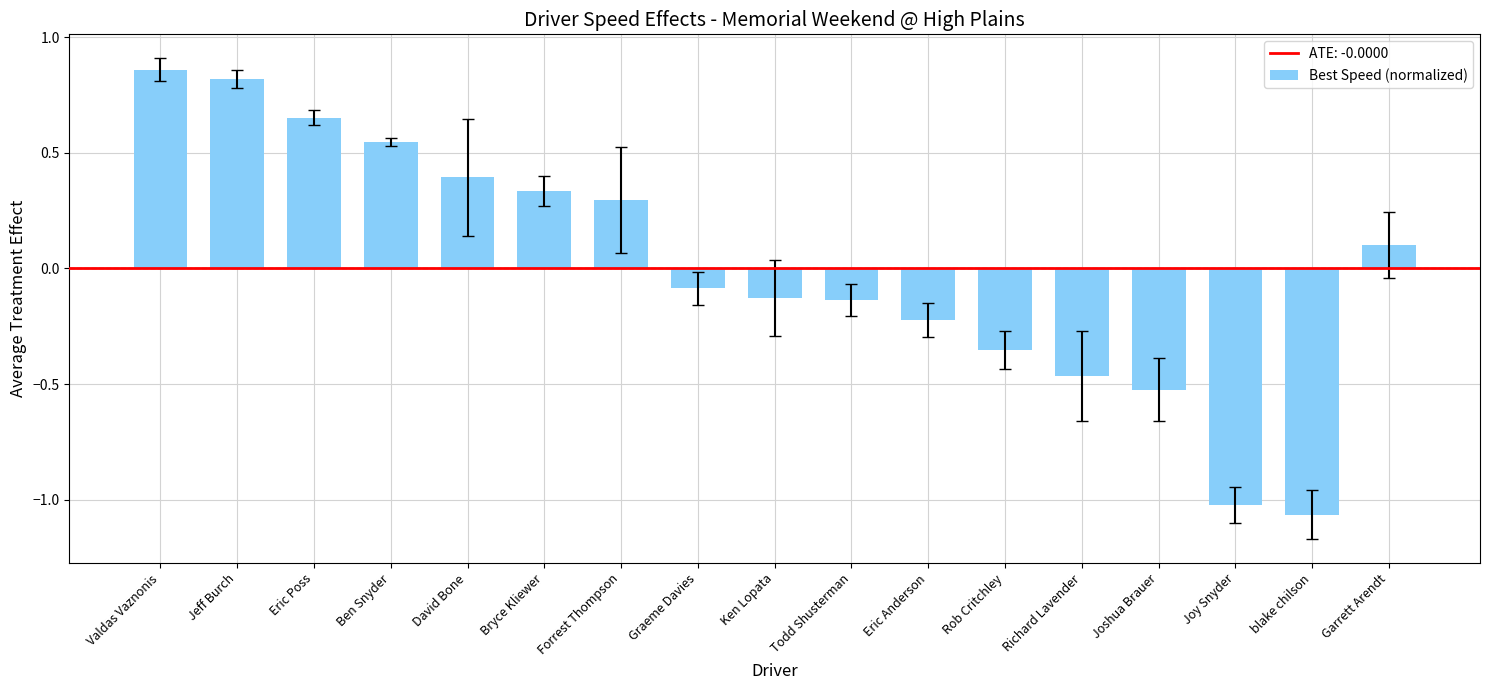

What is the value of the 2nd bar from the left?

0.8